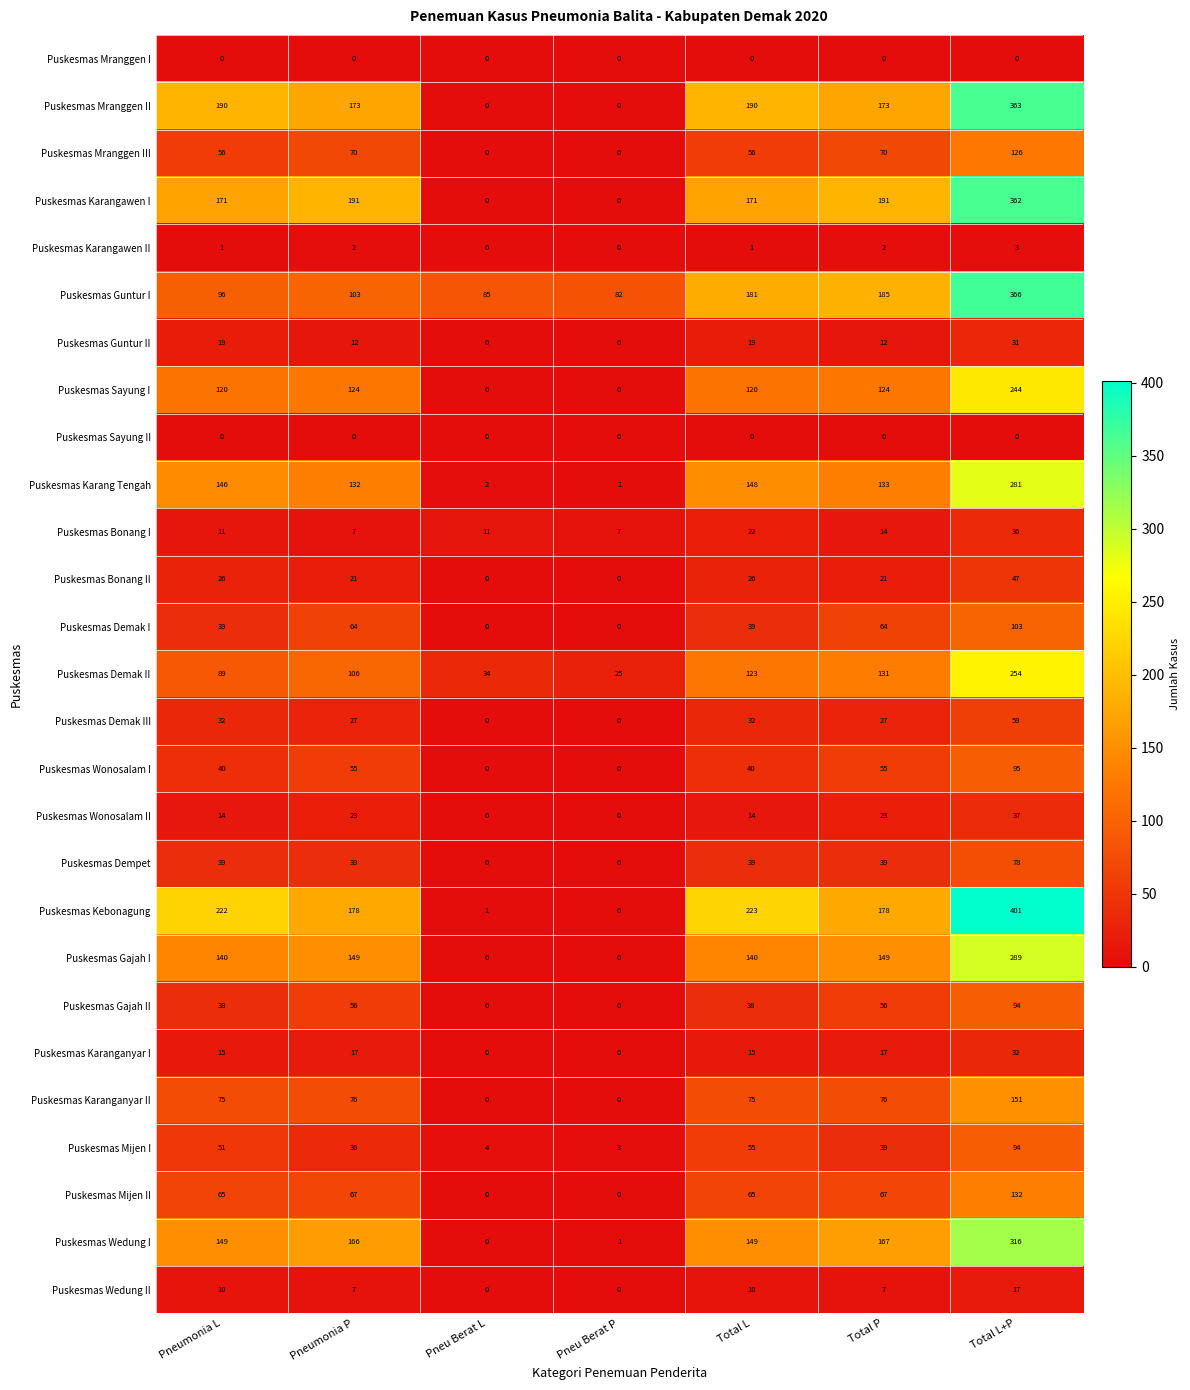

Count the Puskesmas Demak I values in the range 0 to 64.

6